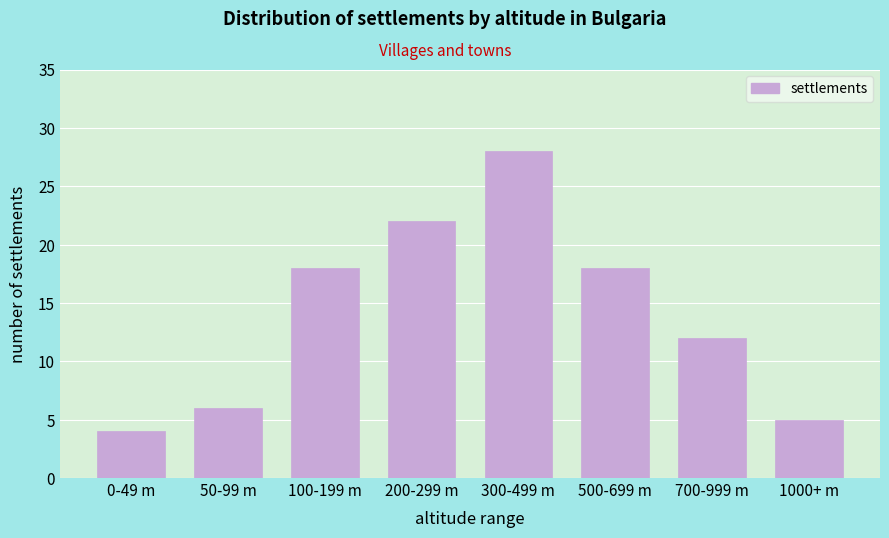

Reading left to right, what are all the values shown in this chart?

4	6	18	22	28	18	12	5